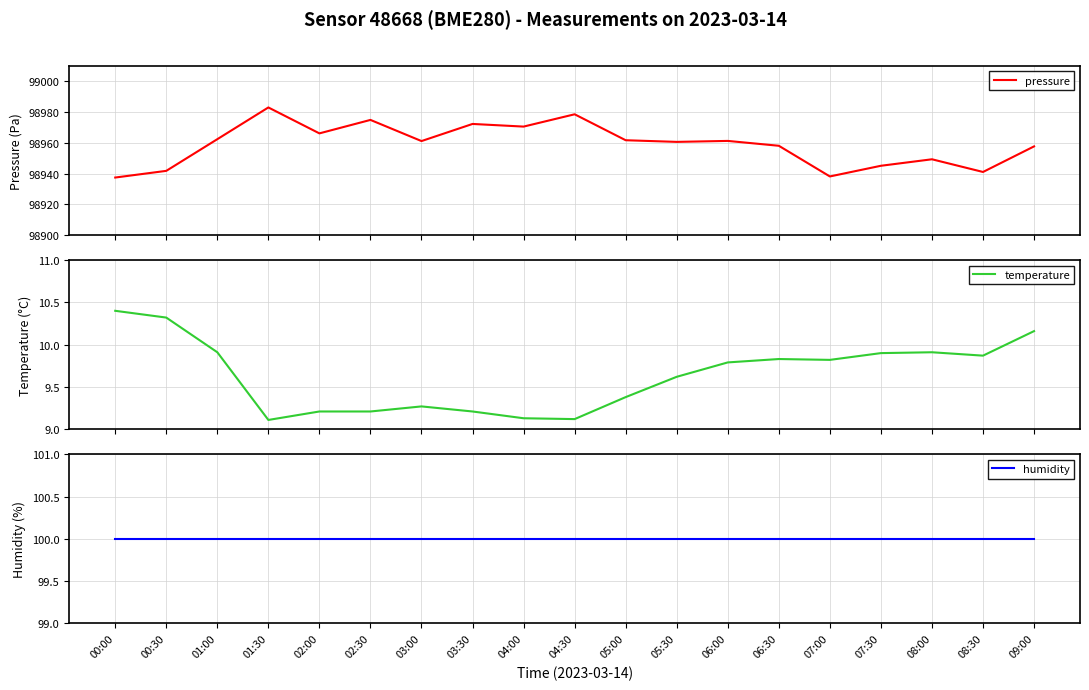

Does the chart display data point markers on the line(s)?

No